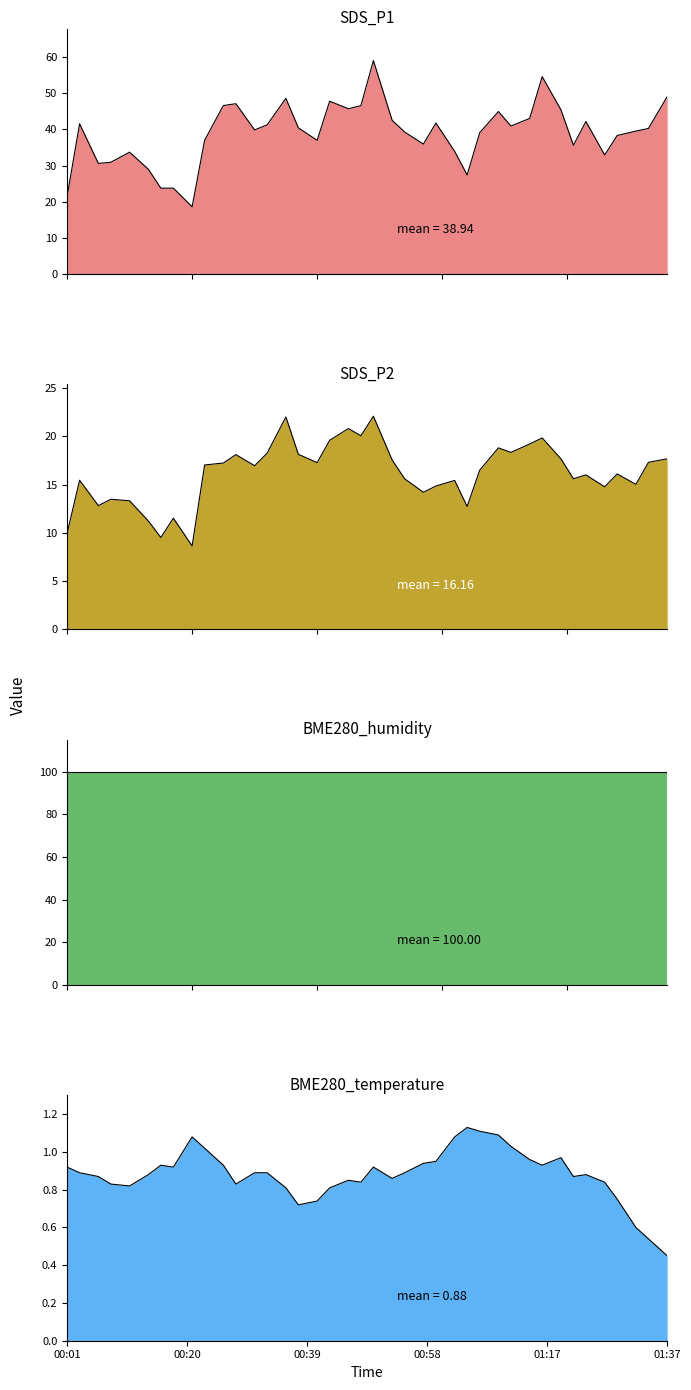

The value of BME280_temperature at 2023/01/31 00:08 is 0.8. True or false?

True